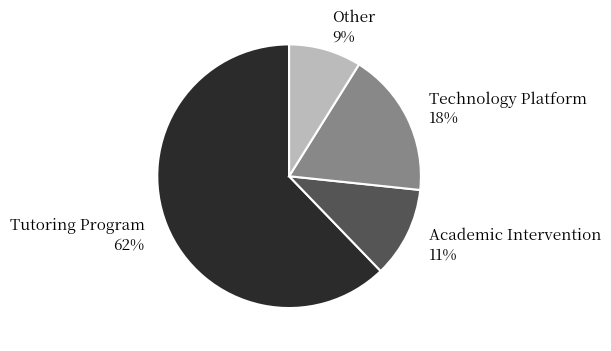

Is the sum of Other 9% and Academic Intervention 11% greater than half?

No